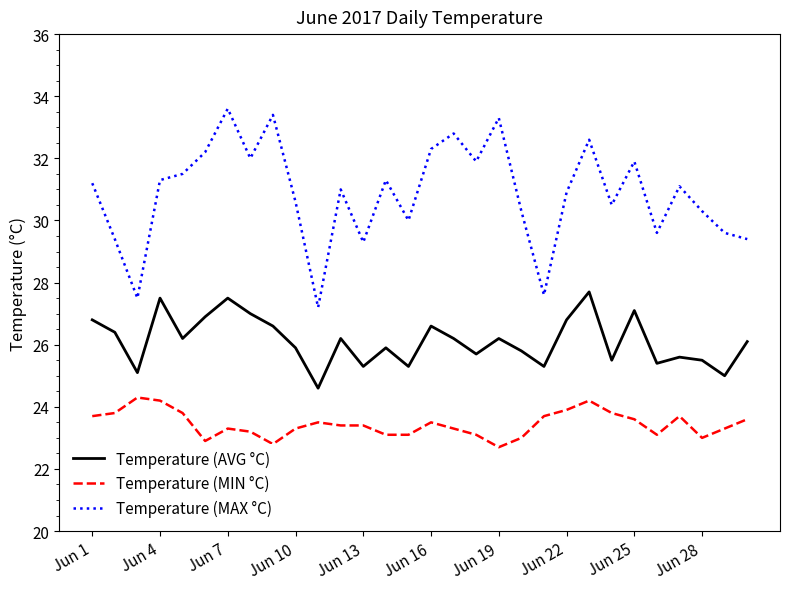

What is the difference between the maximum and minimum values in the Temperature (MAX °C) series?

6.4